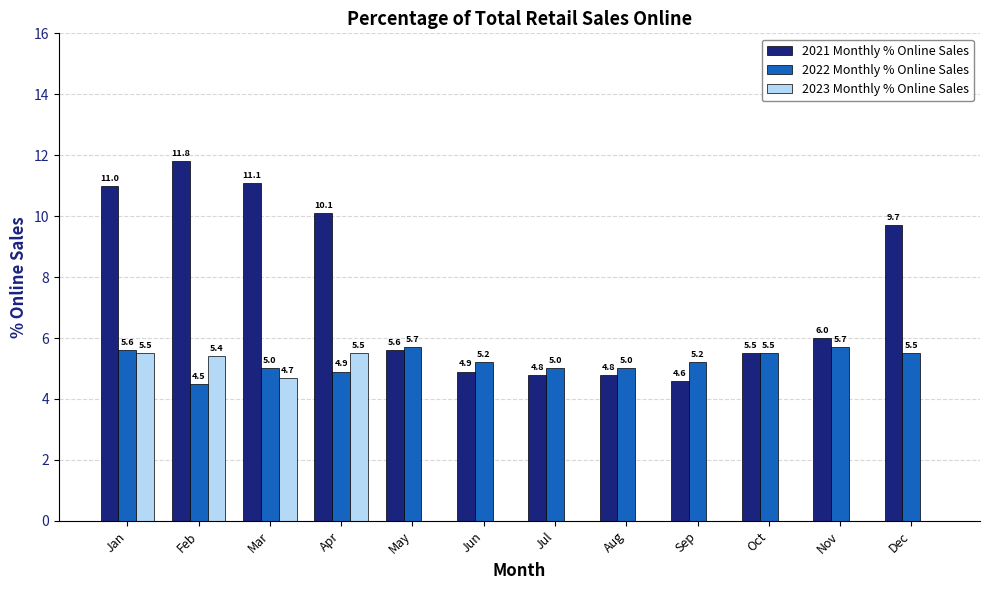

The value of 2022 Monthly % Online Sales at Feb is 5.9. True or false?

False